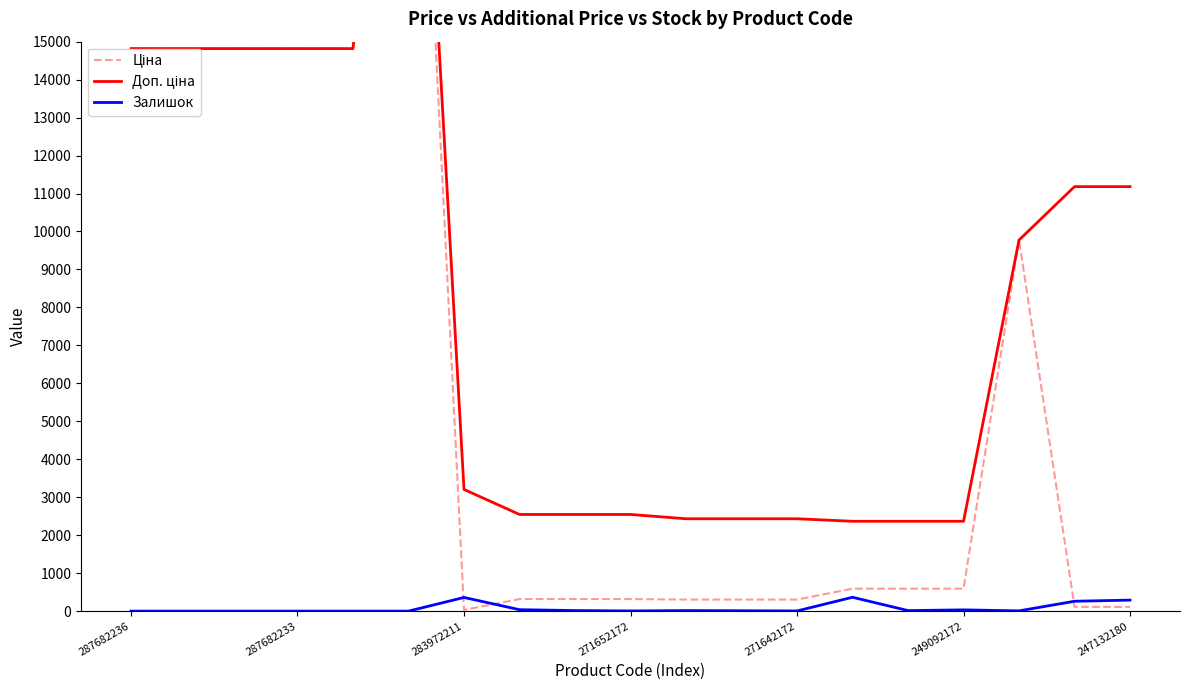

Where is the first local minimum for Залишок?

271652172